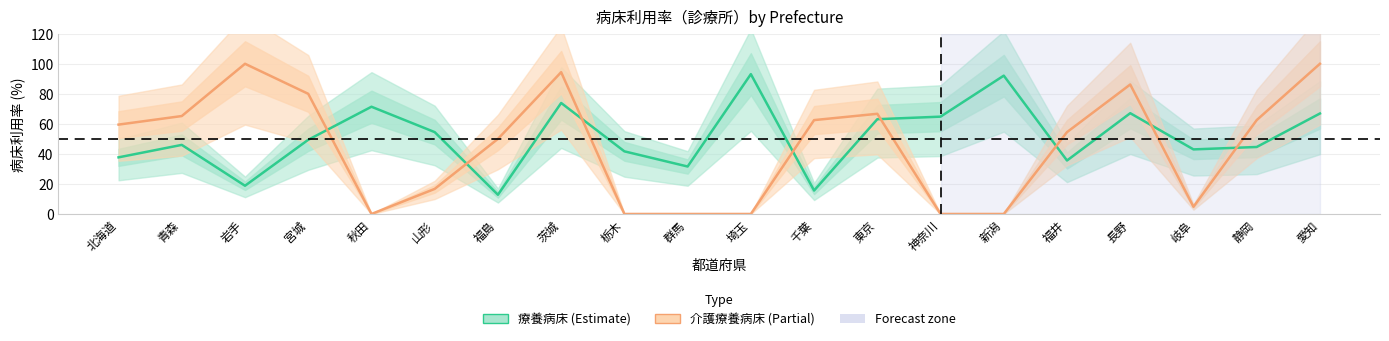

True or false: 療養病床 has a value of 54.5 at 山形.

True